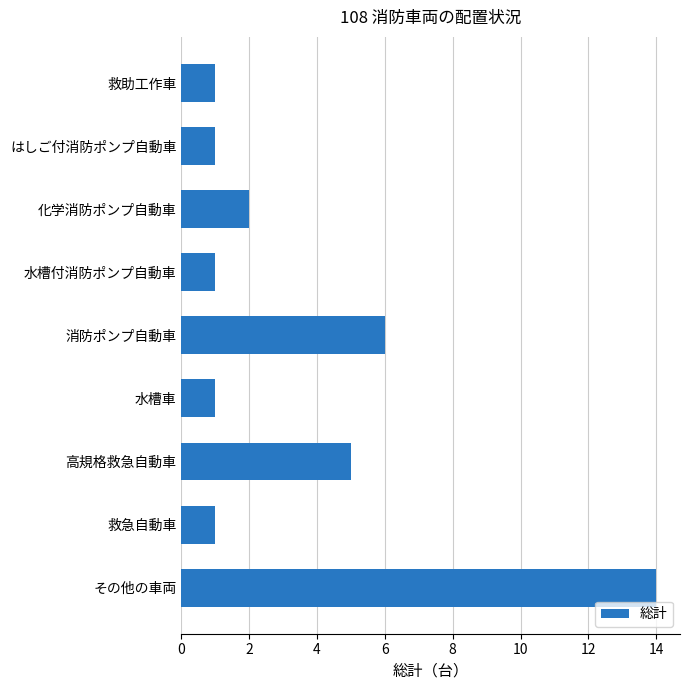

Approximately how many times larger is the value at その他の車両 compared to 救急自動車?

14.0